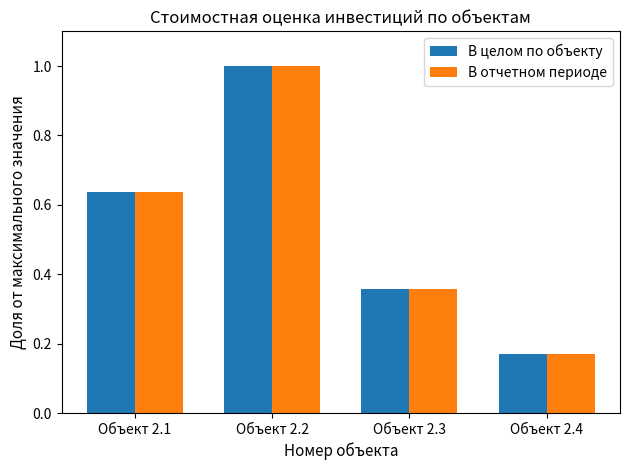

Where is В целом по объекту nearest to the value 0?

Объект 2.4